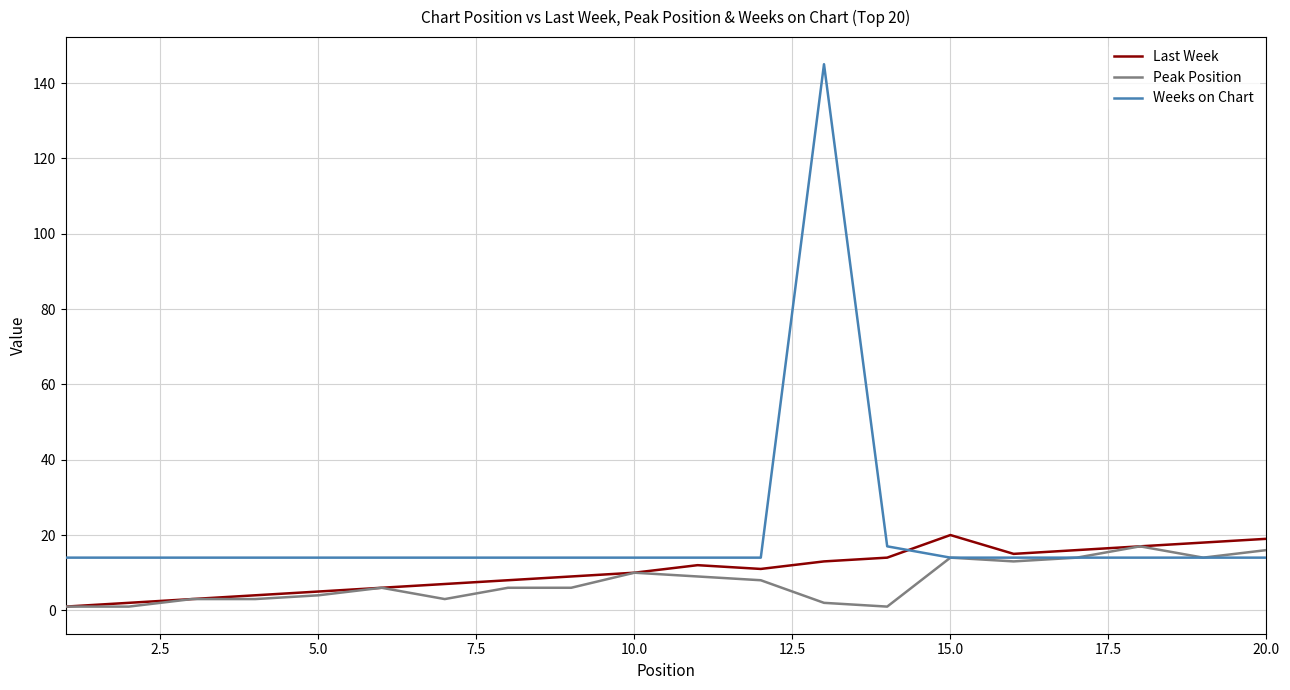

Which series has the largest total across all categories?

Weeks on Chart